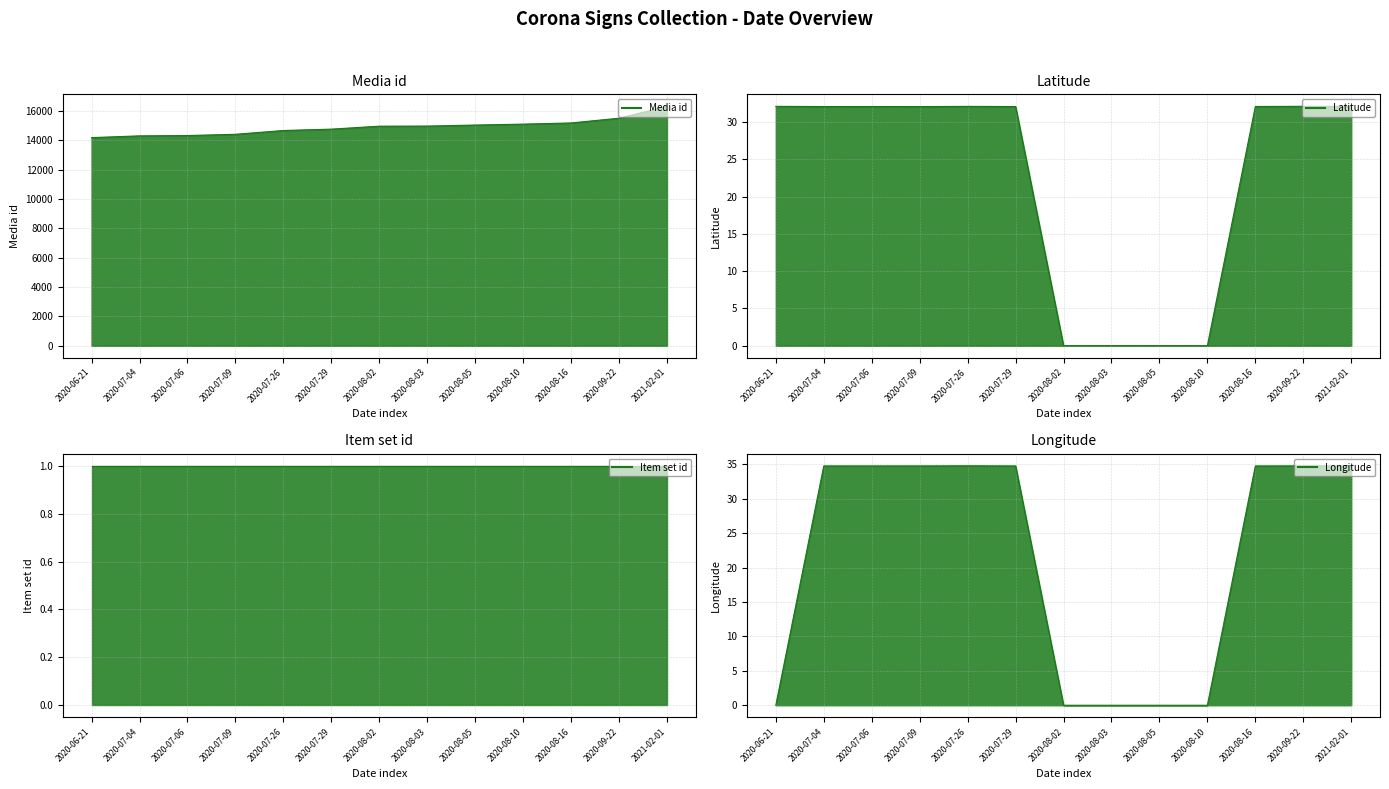

Which series has the largest total across all categories?

Media id